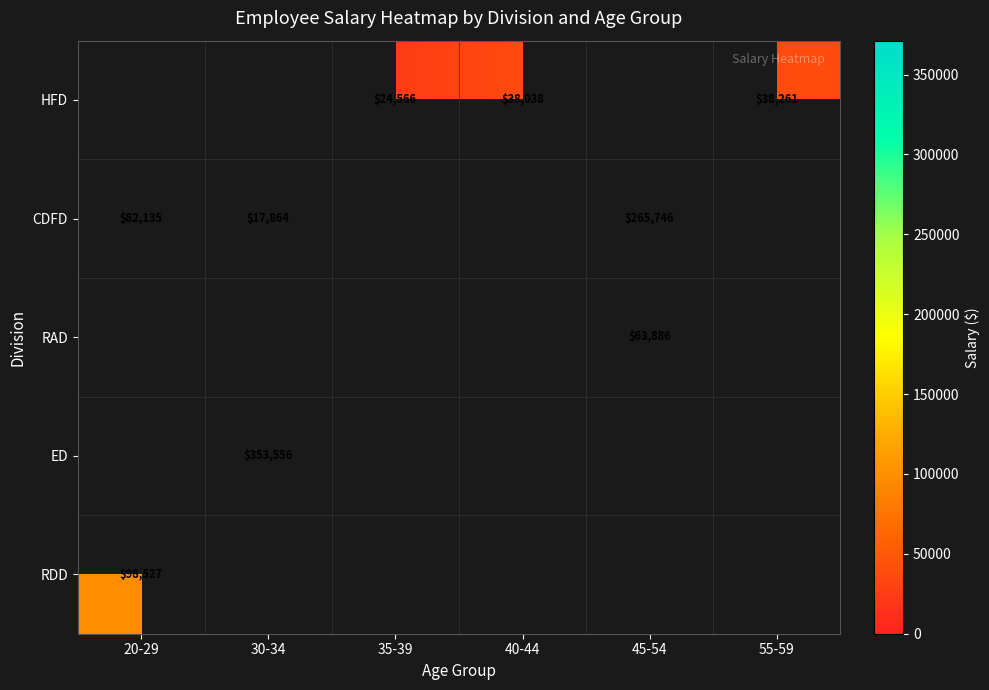

Is it true that CDFD equals 23696 at 30-34?

False